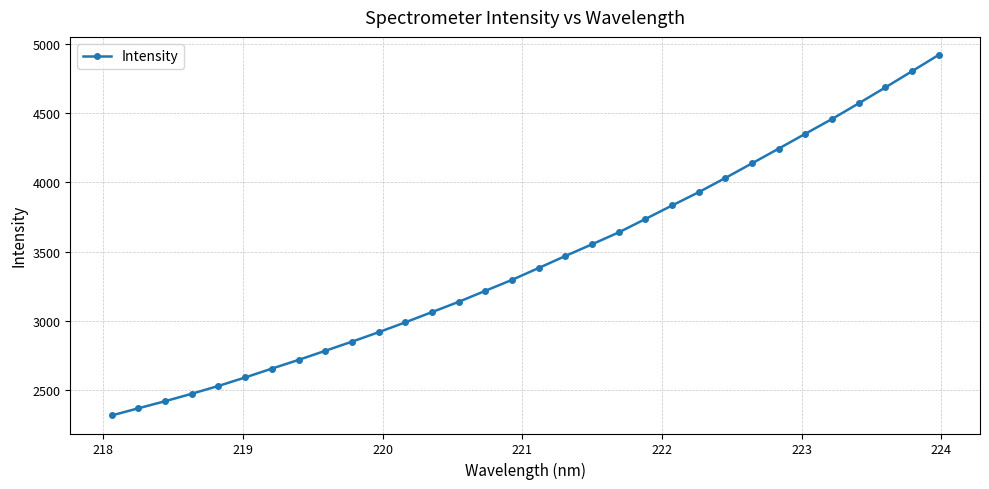

What is the value of the 26th point from the left?

4242.5